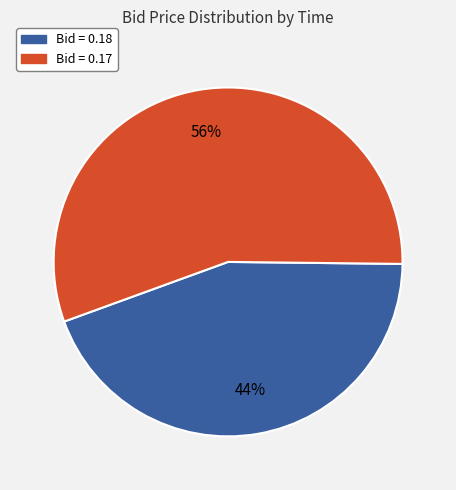

Which slice is the smallest?

Bid = 0.18